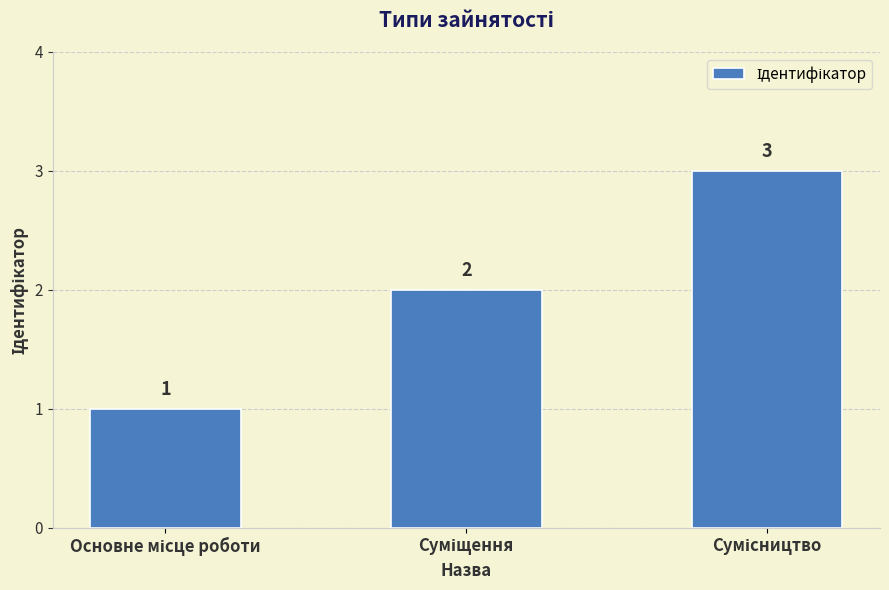

How many bars are there in total?

3